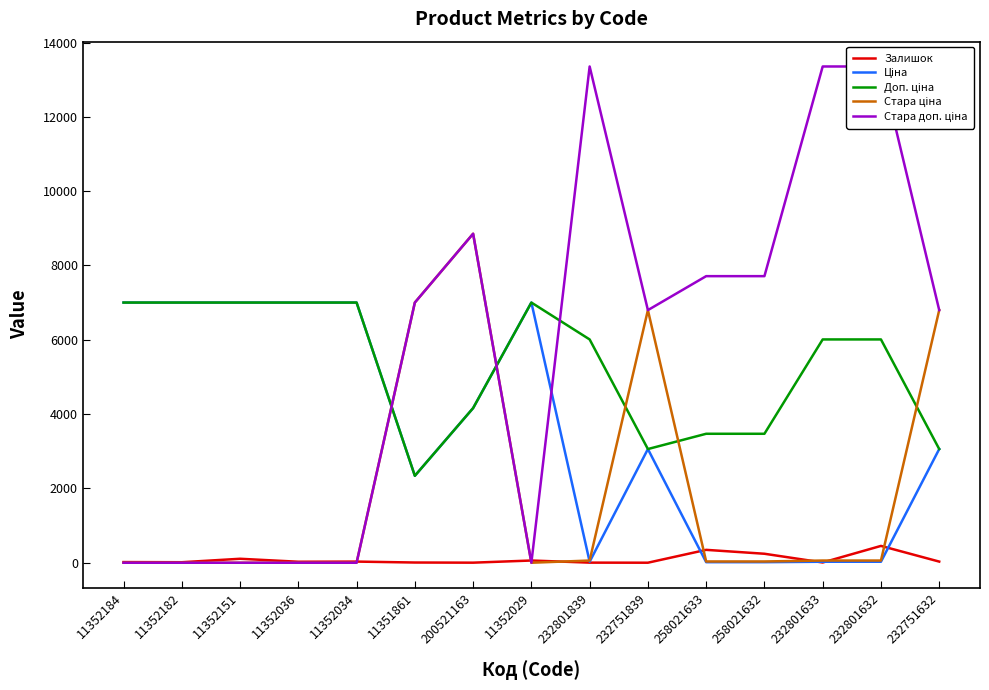

At which category is the sum across all series the highest?

200521163